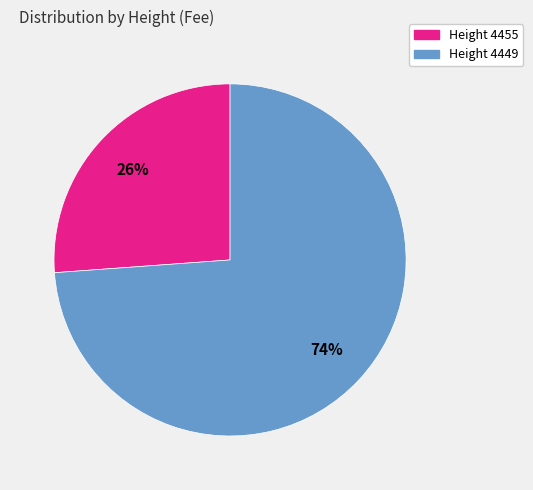

To the nearest percent, what is the combined percentage of Height 4449 and Height 4455?

100%